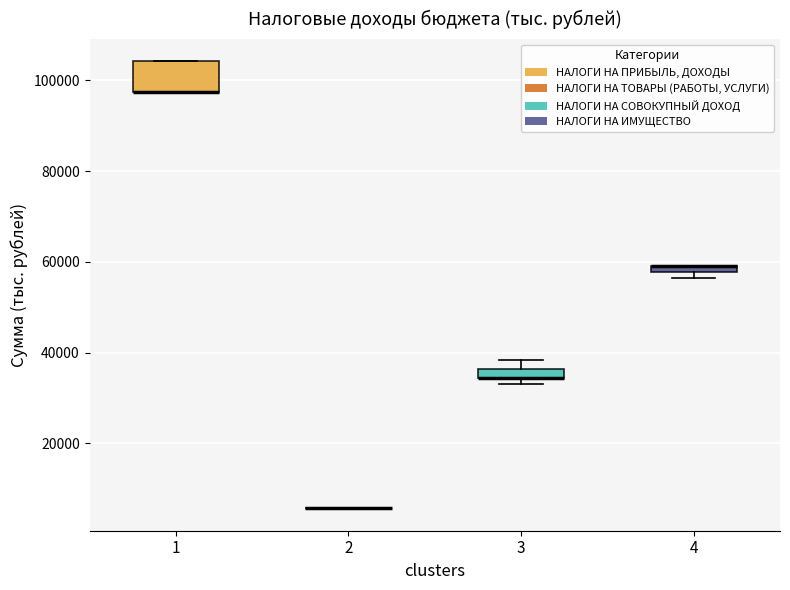

Which box is the tallest, from its lower edge to its upper edge?

1